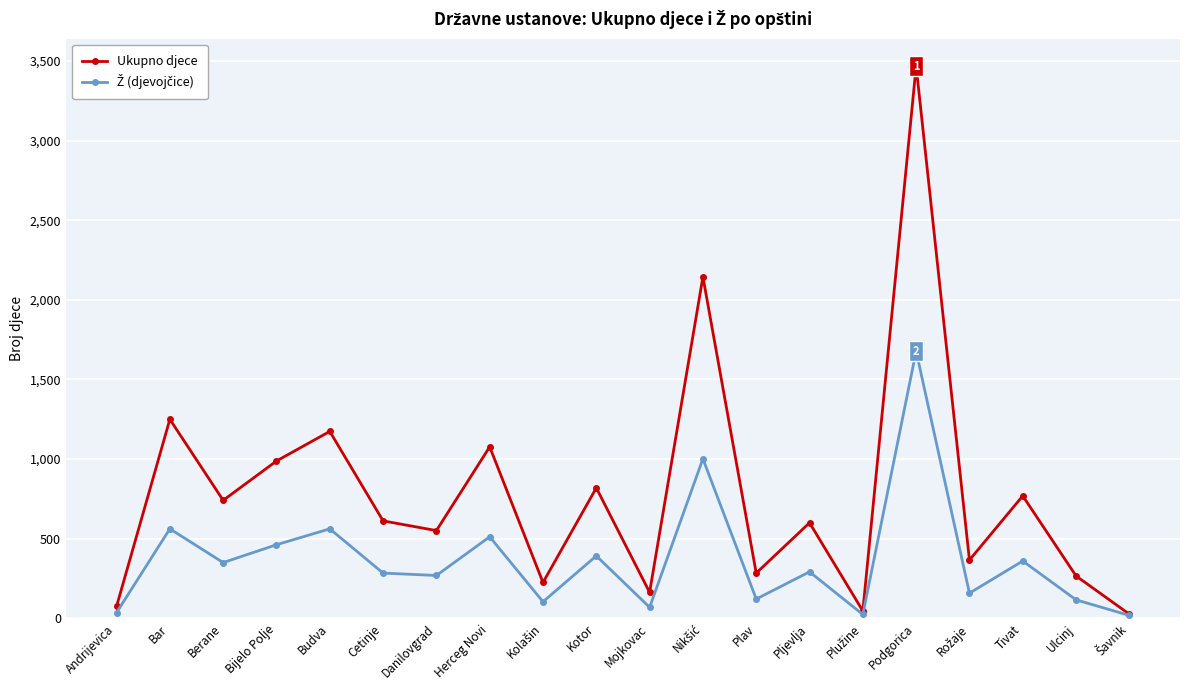

How many data points does each series have?

20